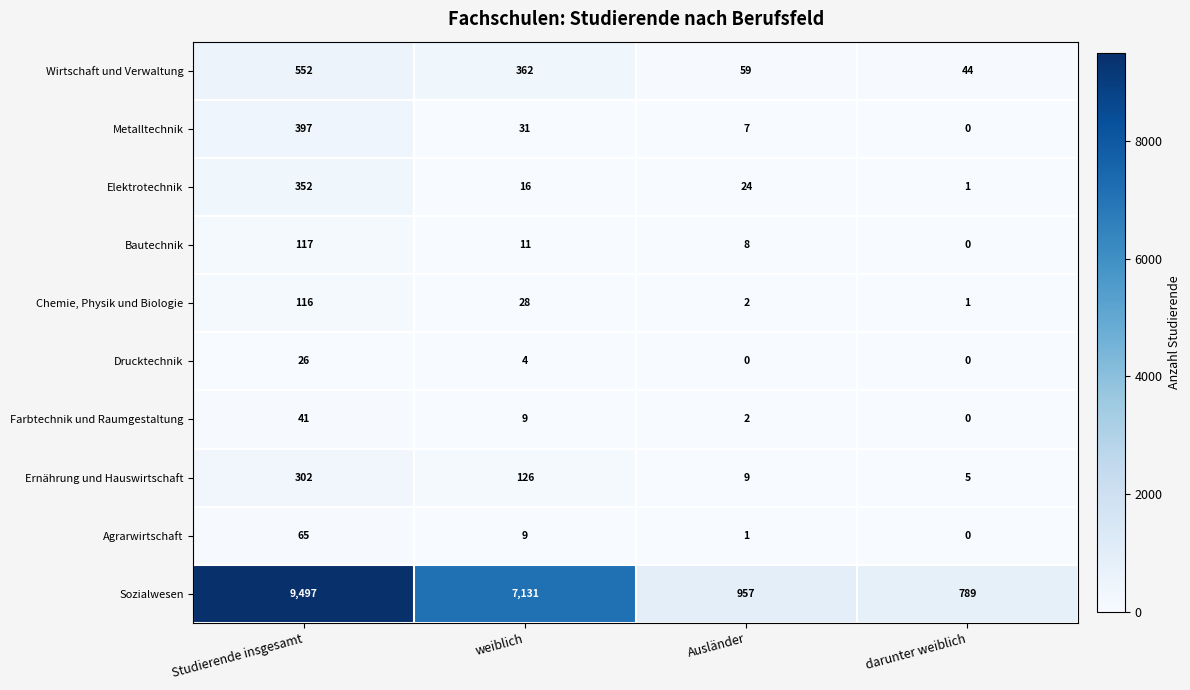

True or false: Drucktechnik has a value of 0 at Ausländer.

True